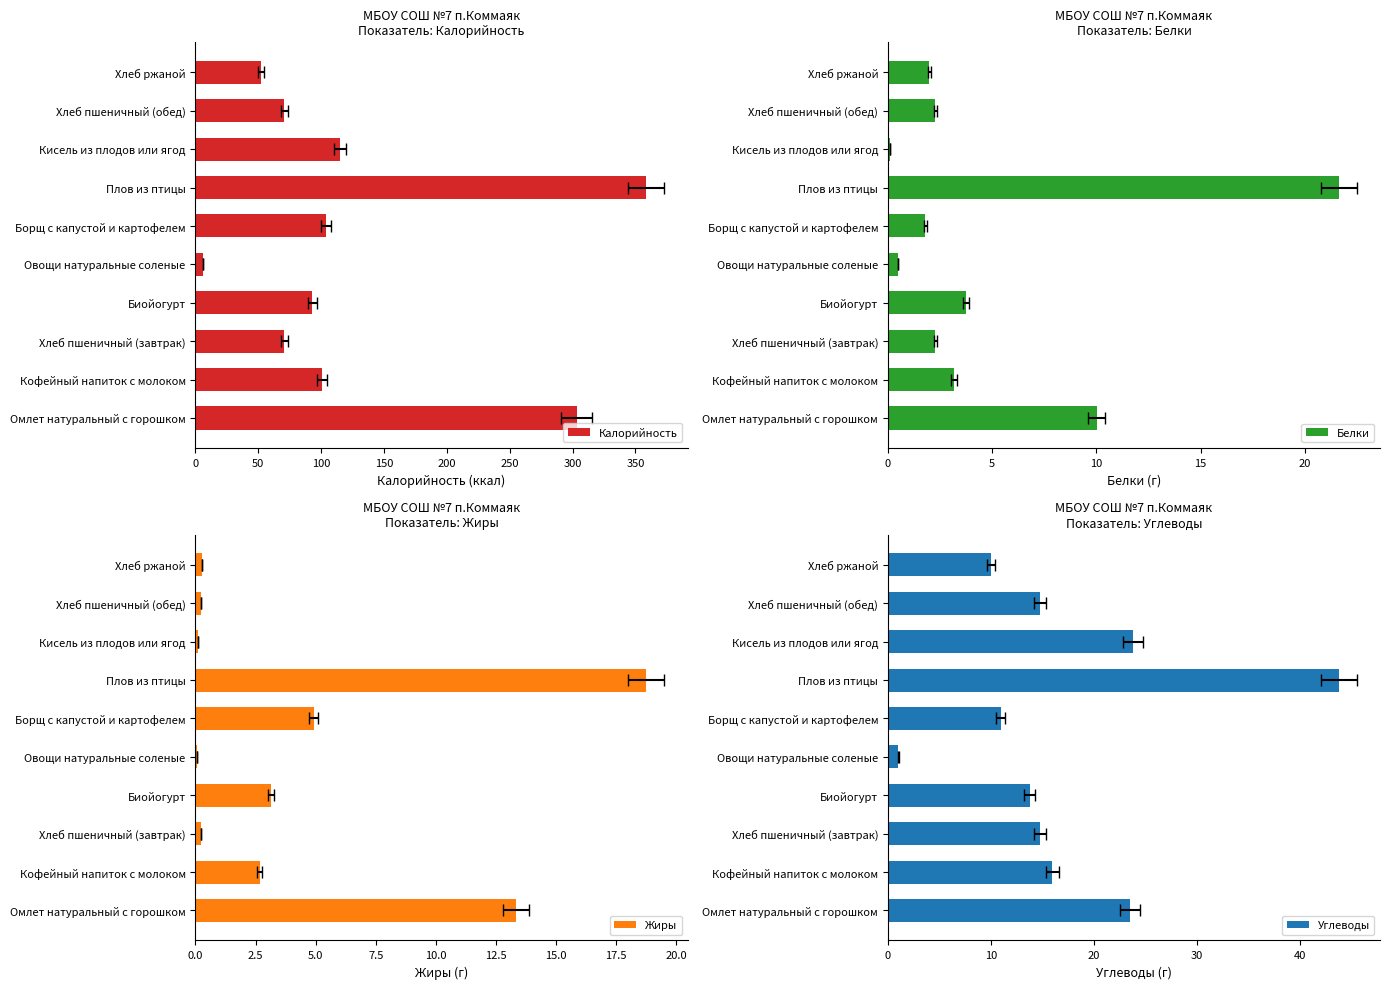

What is the difference between the maximum and minimum values in the Углеводы series?

42.7